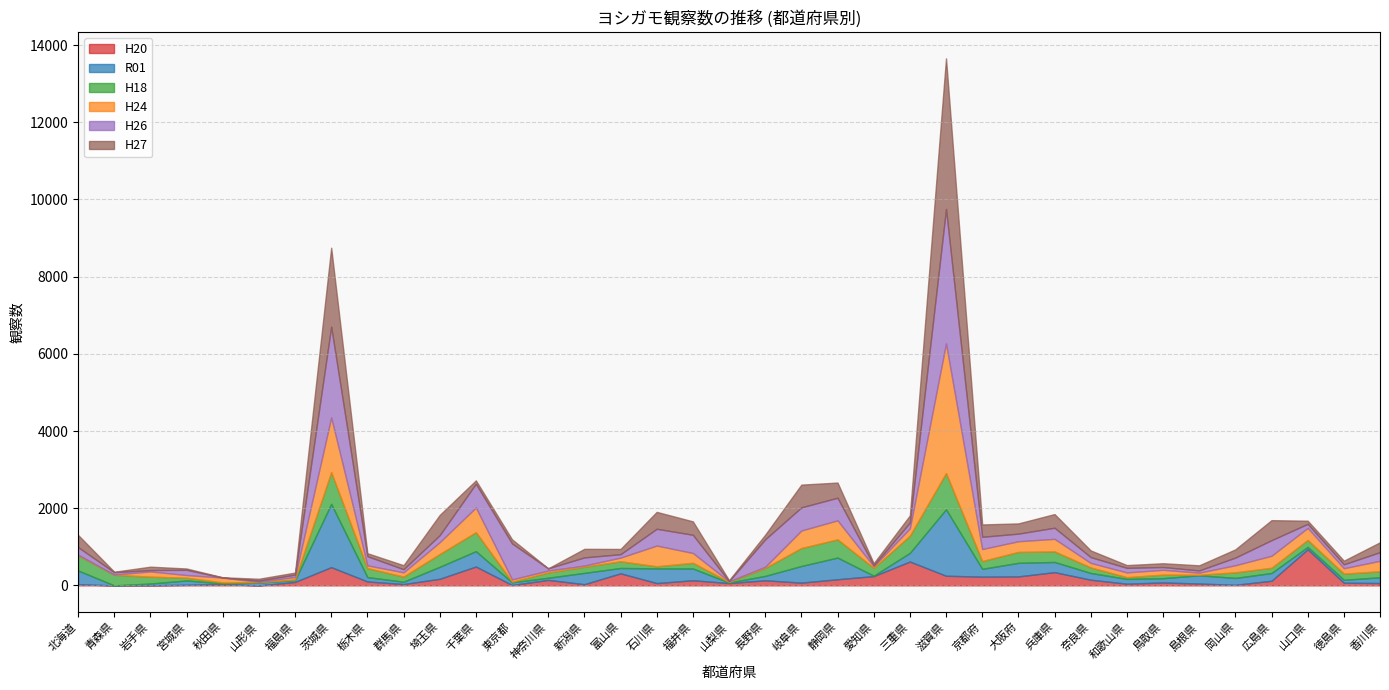

Between 福島県 and 香川県, which series saw the biggest shift?

H24